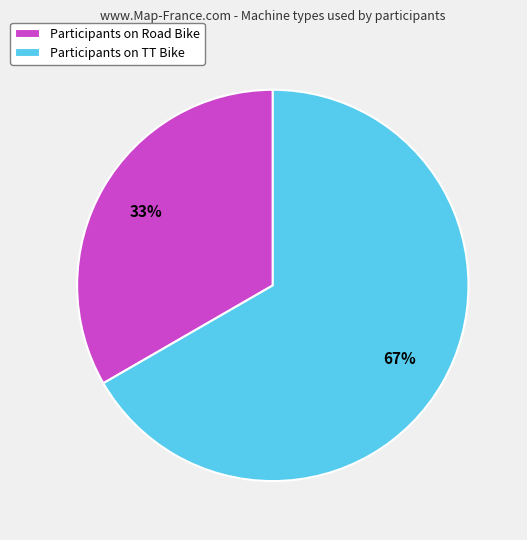

Rank the categories by value from highest to lowest.

Participants on TT Bike, Participants on Road Bike